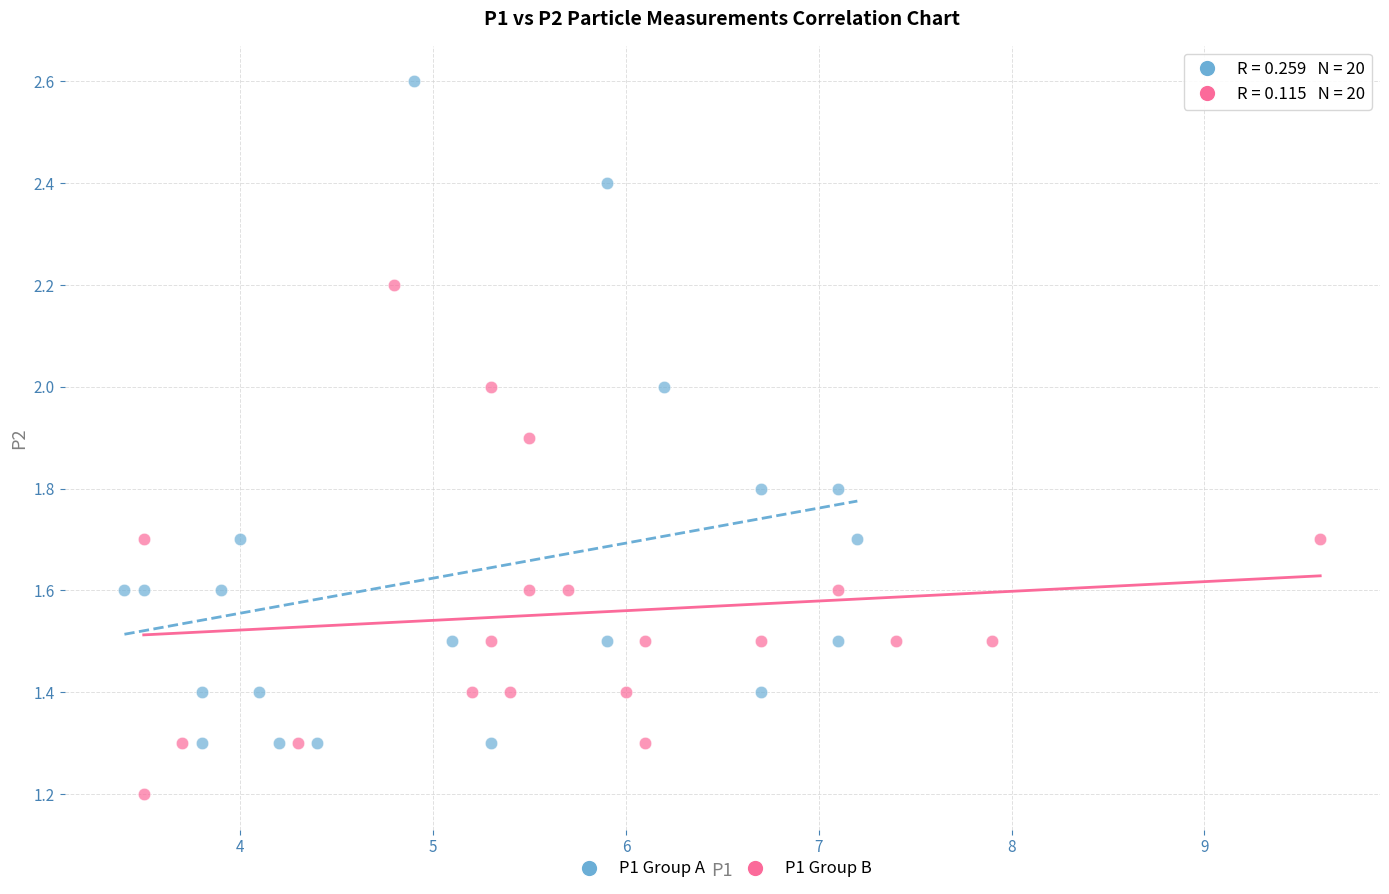

Which series contains the highest Y value?

P1 Group A